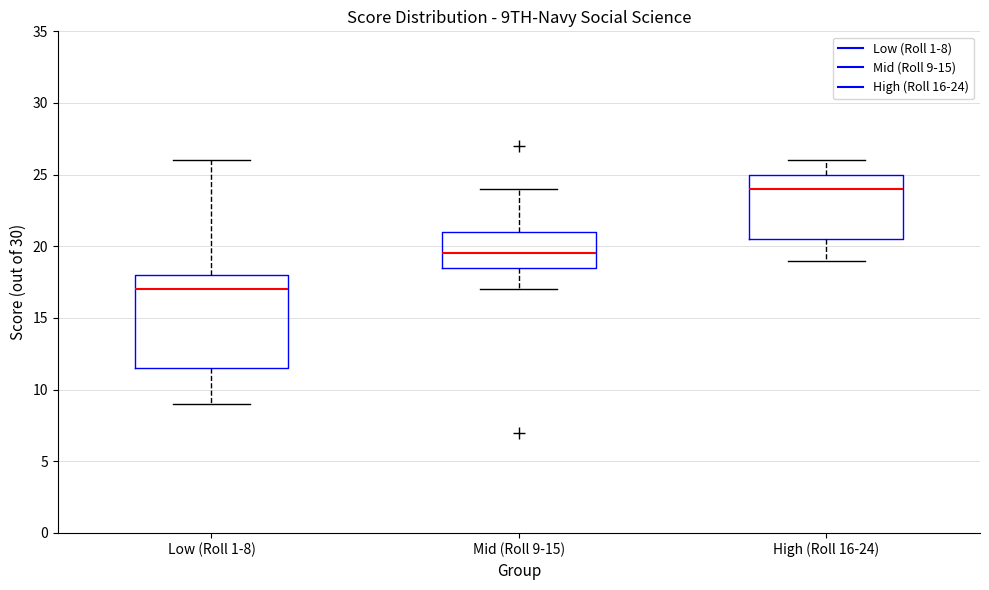

Reading left to right, transcribe this box plot: for each box, give where its median line is, the range the box spans, and where its two whiskers end, as read against the y-axis. The values are not printed on the chart, so give them approximately, as read against the axis.

Low (Roll 1-8): median 17.0, box 11.5 to 18.0, whiskers 9.0 to 26.0
Mid (Roll 9-15): median 19.5, box 18.5 to 21.0, whiskers 17.0 to 24.0
High (Roll 16-24): median 24.0, box 20.5 to 25.0, whiskers 19.0 to 26.0